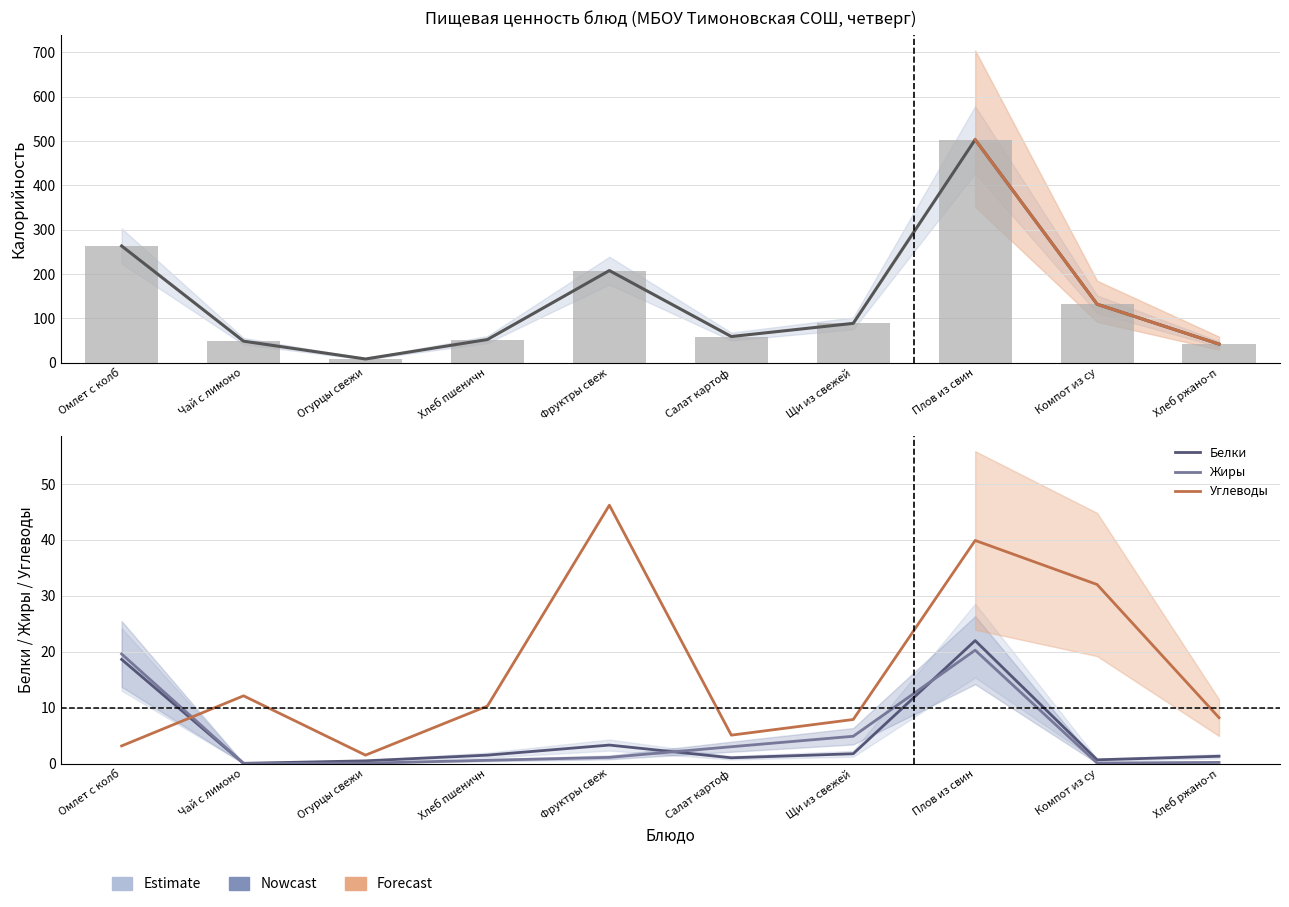

Where does the Белки series first go above 1?

Омлет с колб